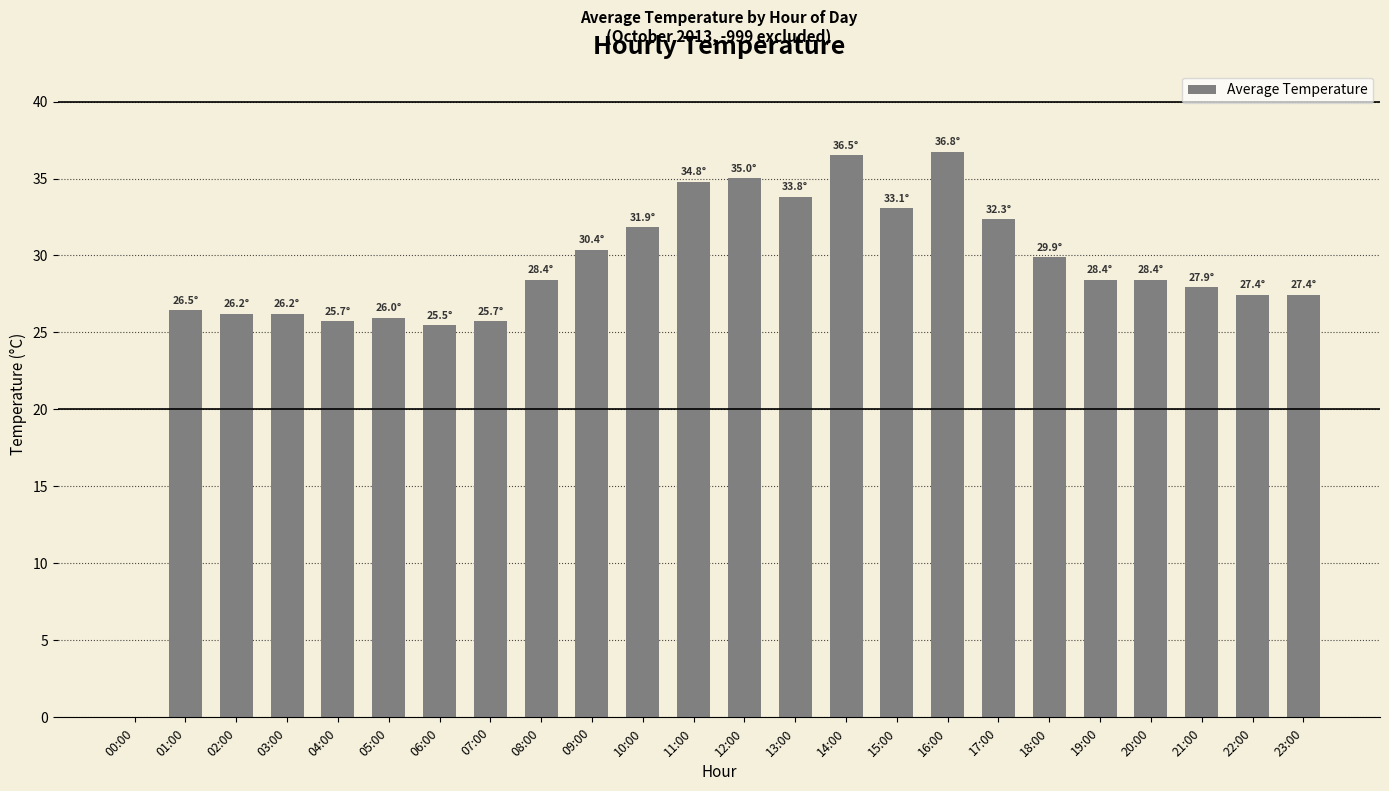

What is the change in value from 11:00 to 16:00?

+2.0